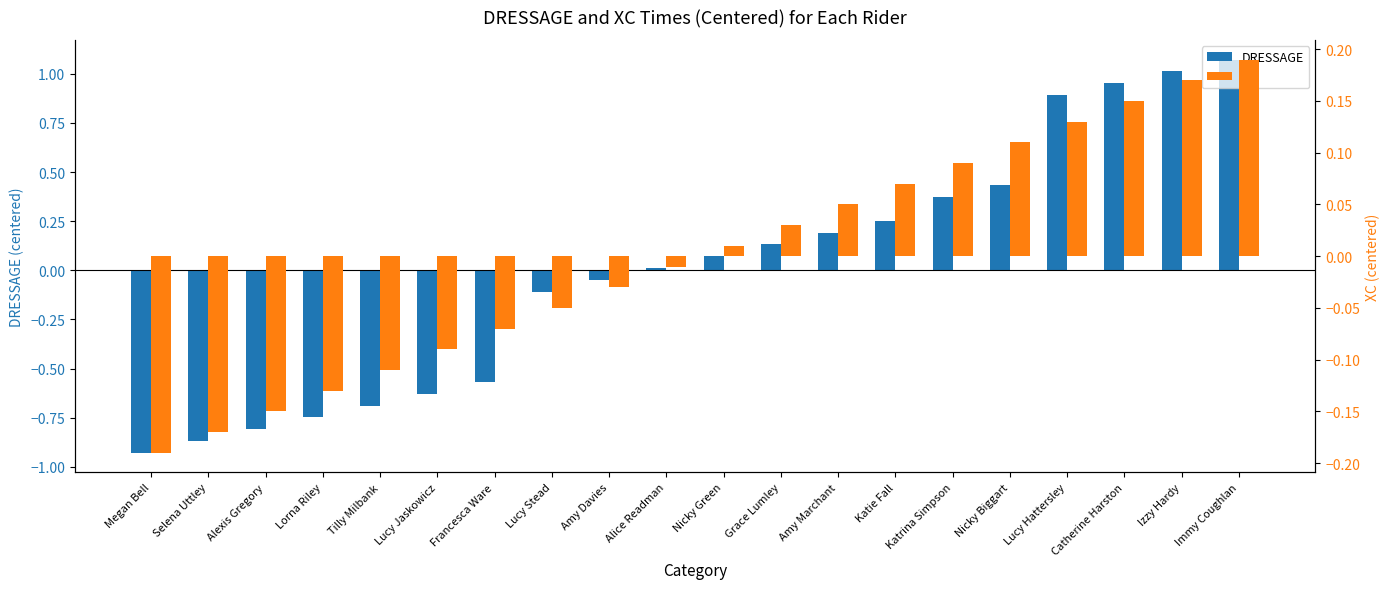

What is the difference between the maximum and minimum values in the XC series?

0.4